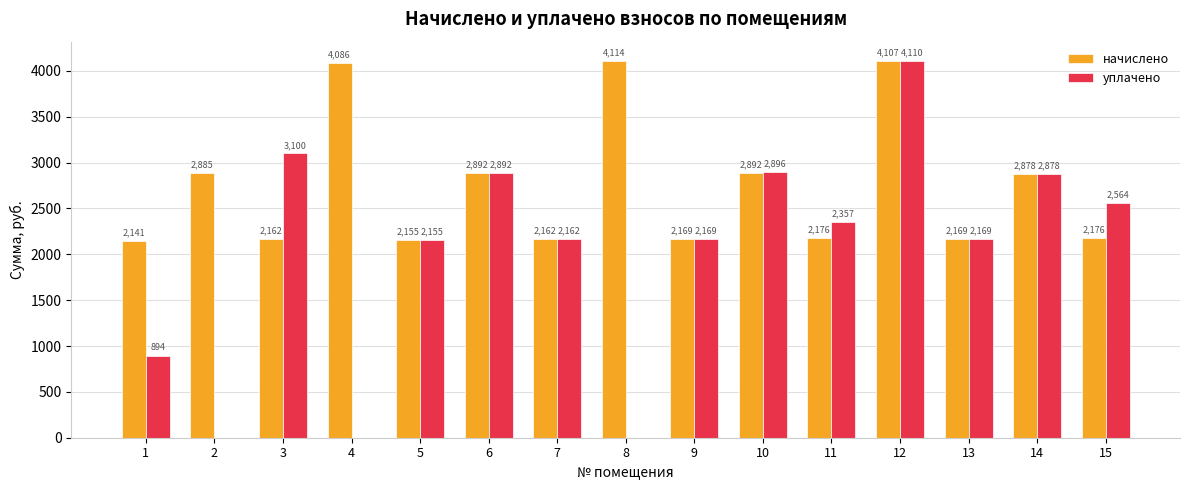

Is the value of уплачено at 9 greater than the value of начислено at 2?

No